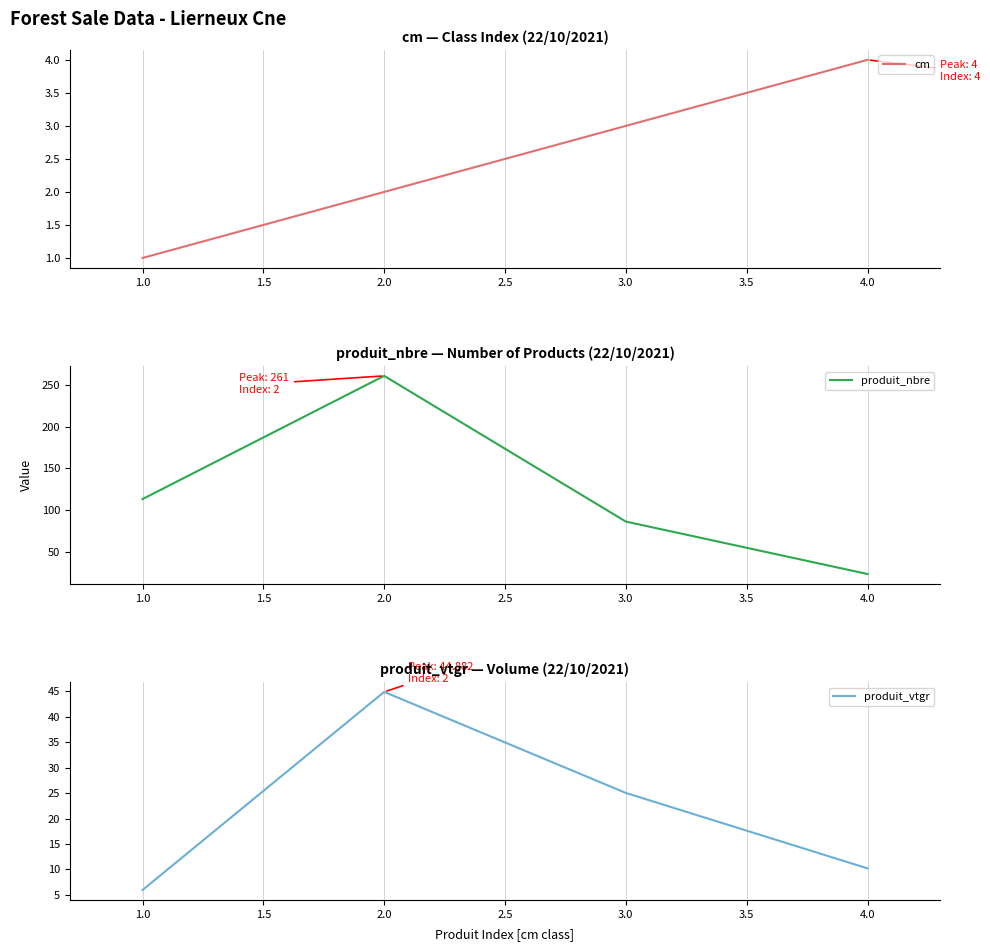

True or false: produit_vtgr and produit_nbre cross at least once.

False